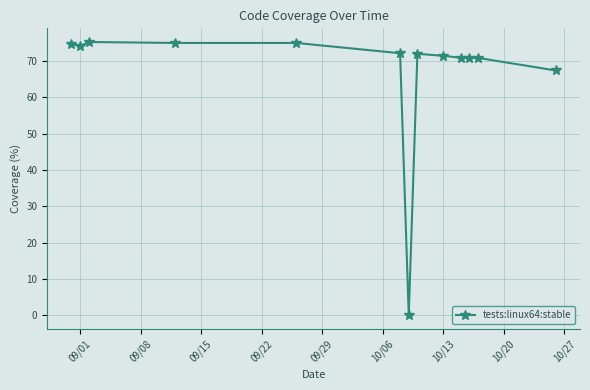

What is the difference between the maximum and minimum values?

75.2